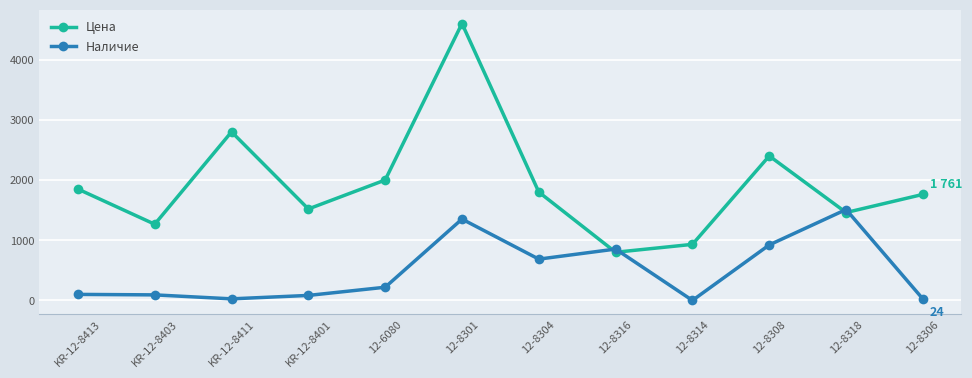

The Наличие series shows 853.0 at 12-8316. True or false?

True